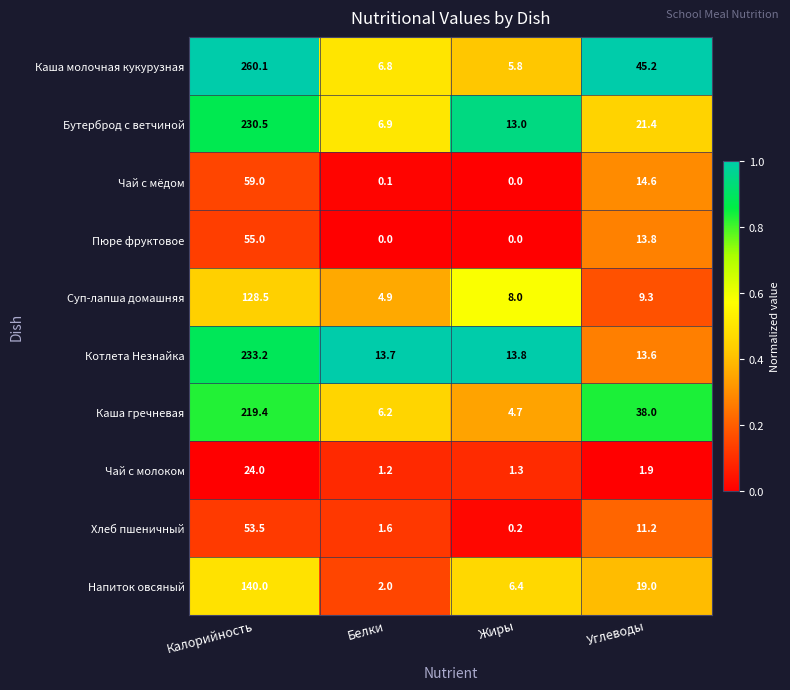

Which category has the lowest value in the Напиток овсяный series?

Белки